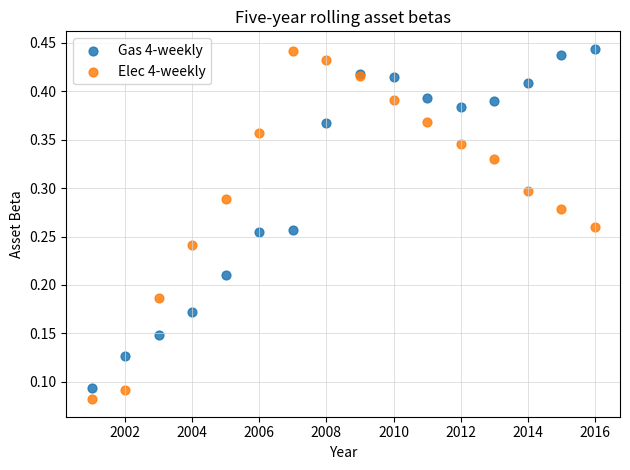

Which series contains the lowest Y value?

Elec 4-weekly